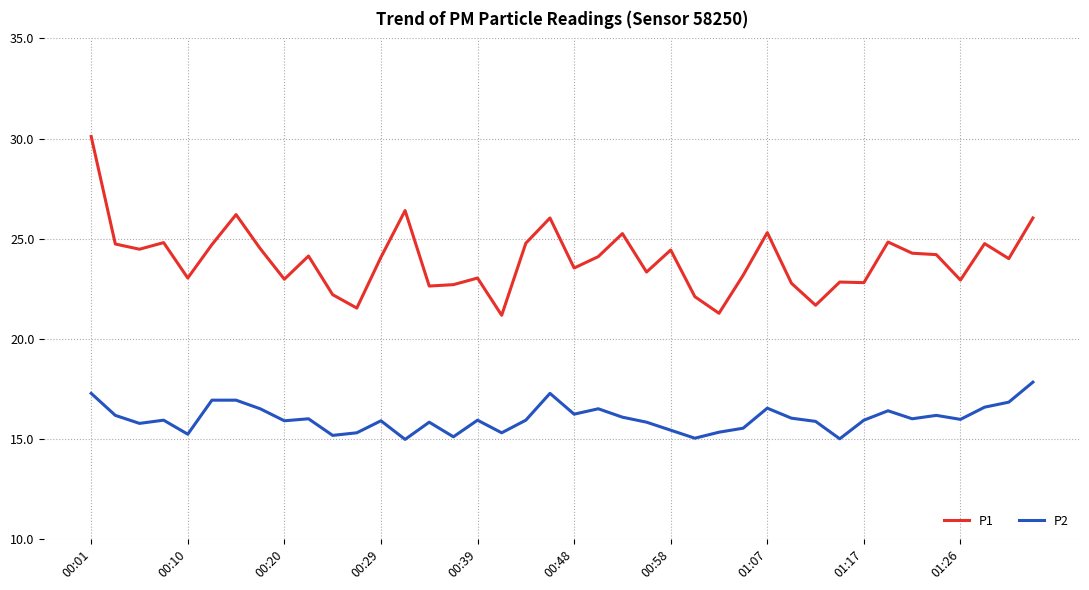

Which series has the largest total across all categories?

P1